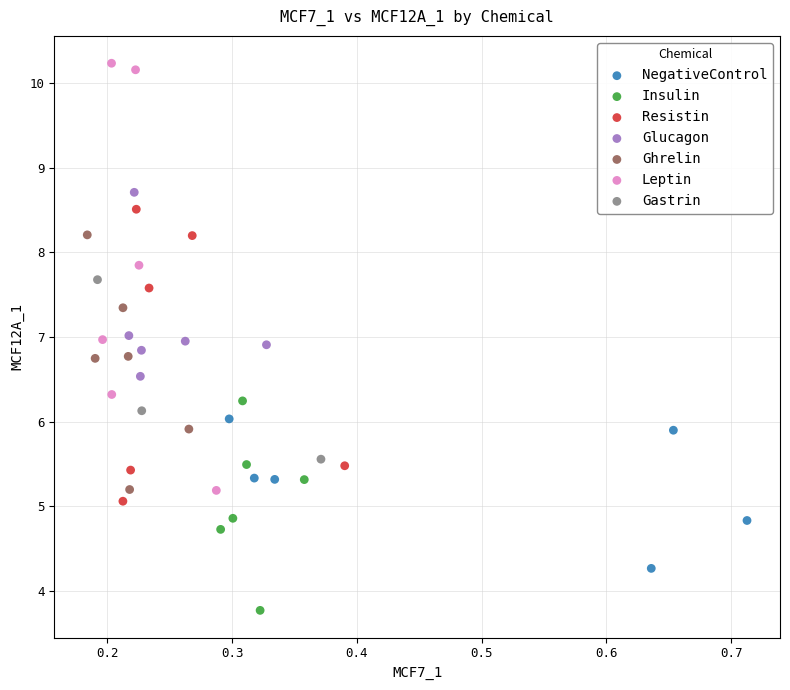

Which series has the widest spread of Y values?

Leptin